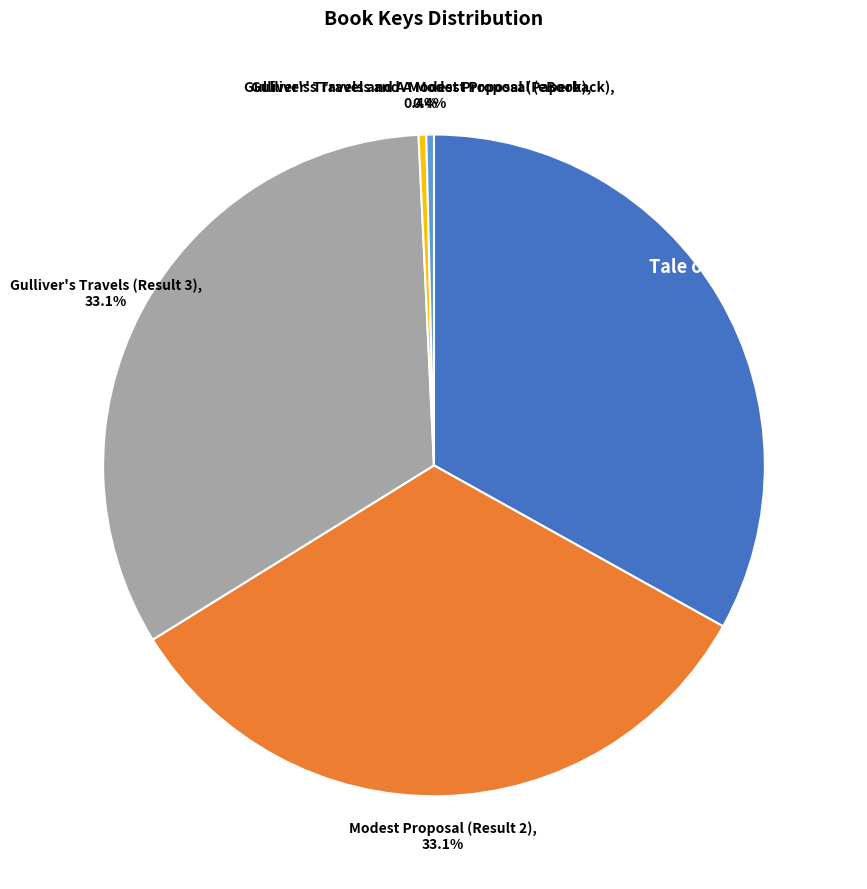

What is the total percentage of Gulliver's Travels and A Modest Proposal (Paperback) and Gulliver's Travels (Result 3)?

33.5%